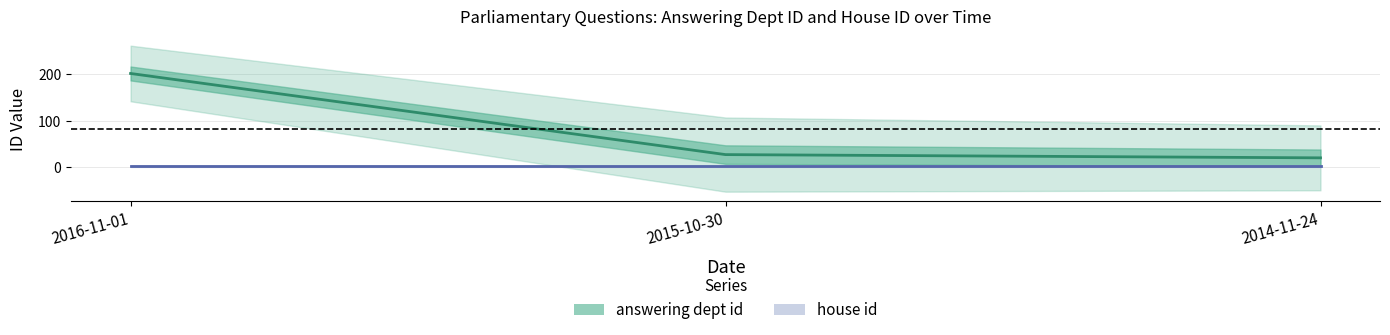

Reading left to right, list all the values displayed in this chart.

202	27	20